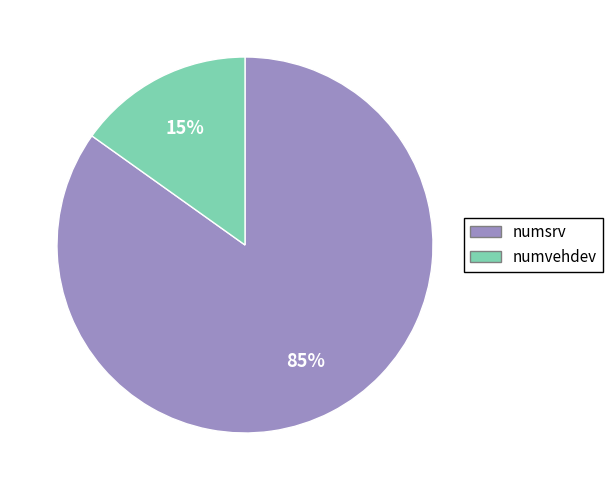

Which has a higher value, numvehdev or numsrv?

numsrv